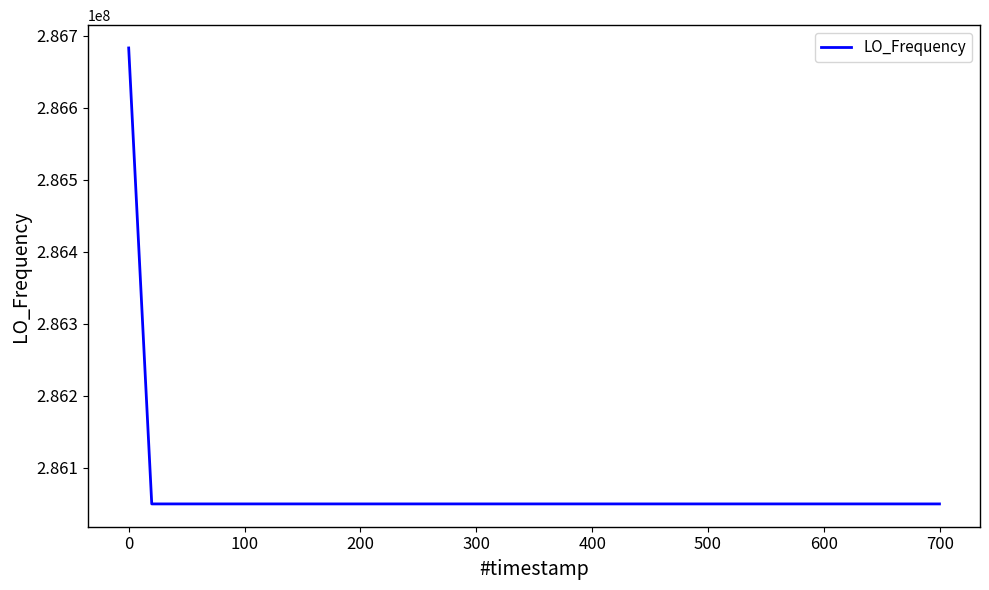

Count the number of categories in the chart.

40